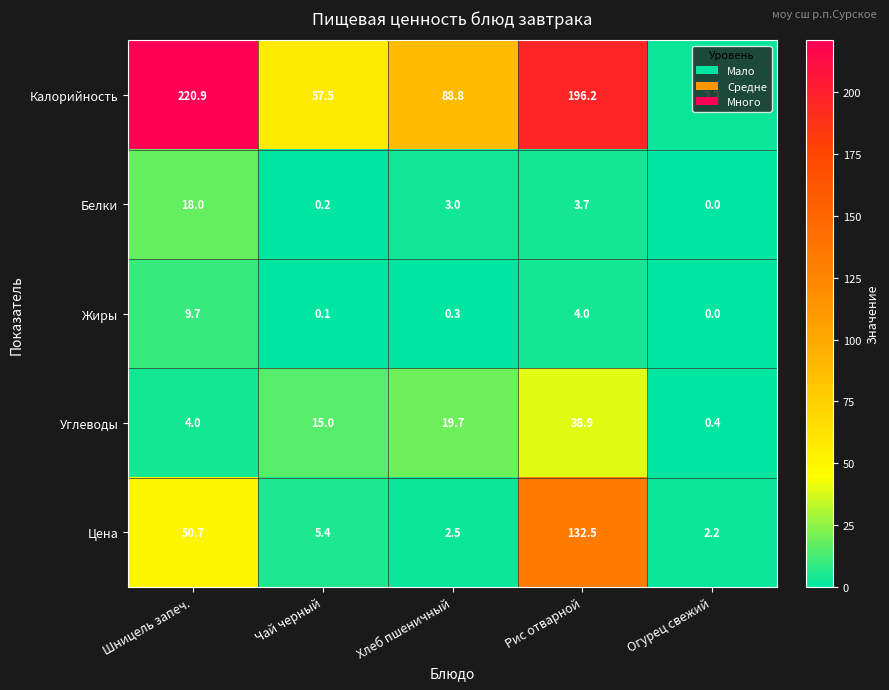

What is the difference between the highest and lowest values at Чай черный?

57.4